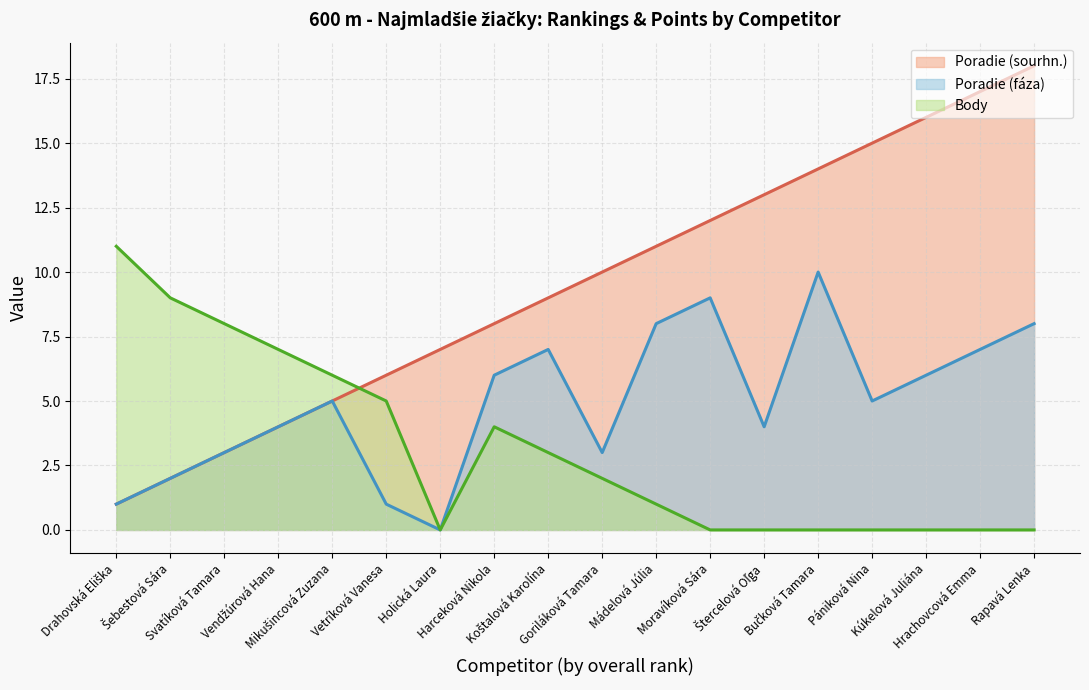

True or false: Poradie (fáza) (line) and Body (line) cross at least once.

False